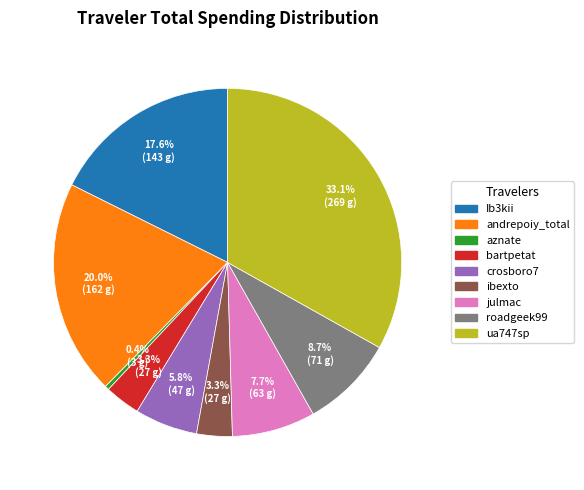

Count the number of slices in the pie.

9